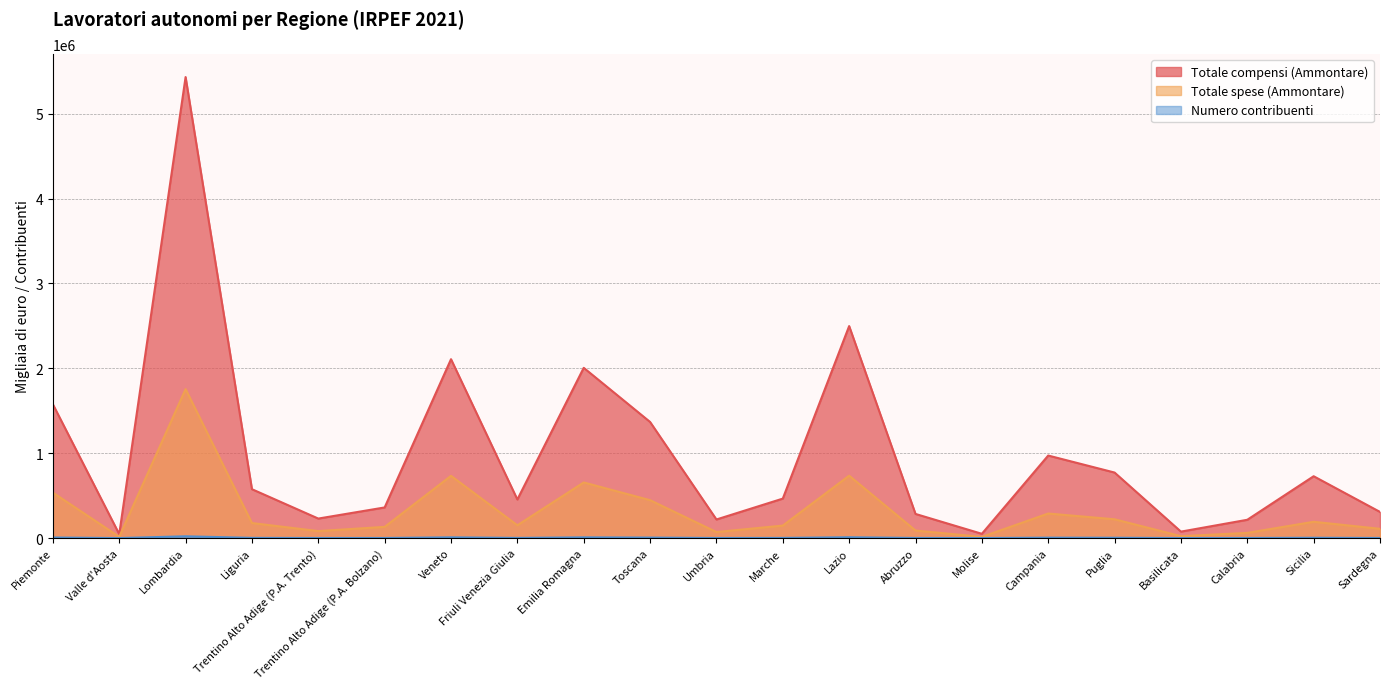

What is the difference between the second highest and second lowest values in the Totale spese (Ammontare) series?

720398